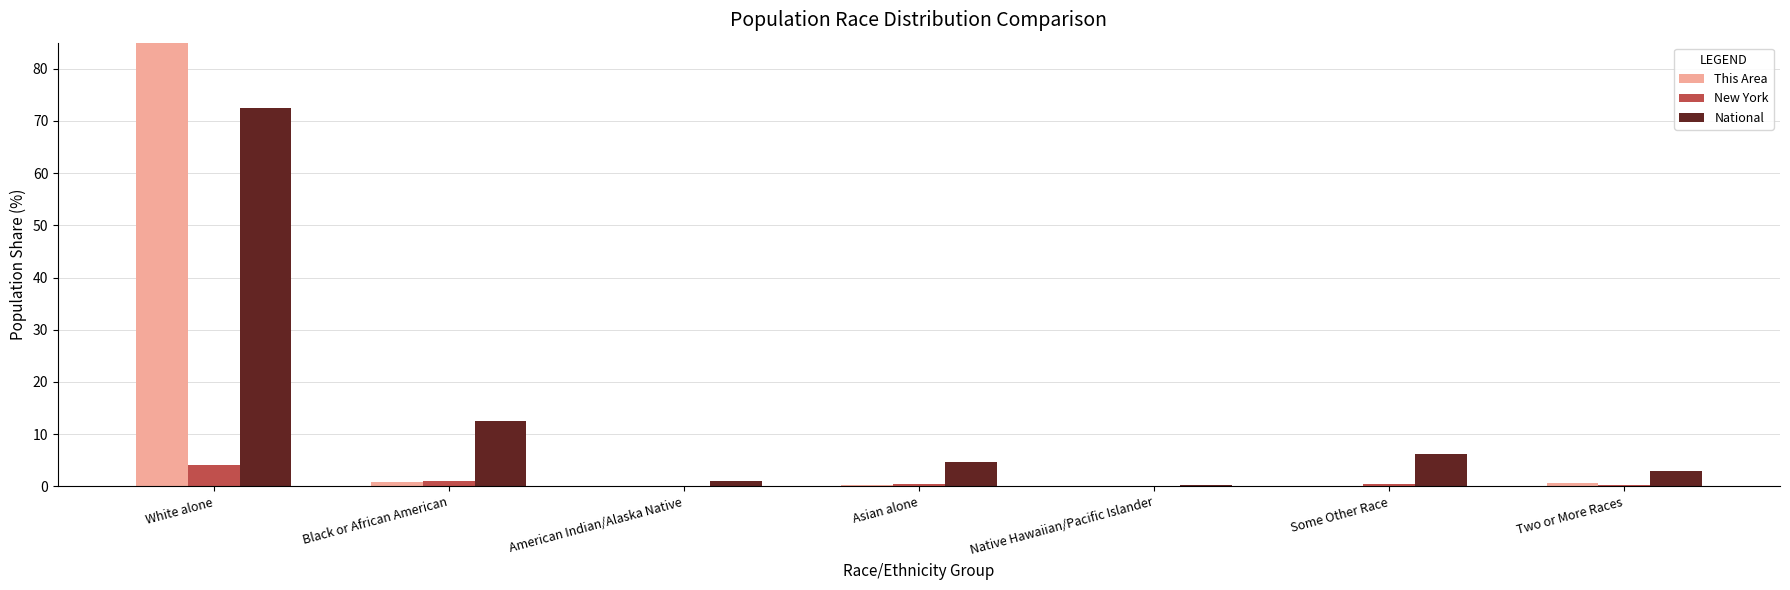

Reading left to right, list all the values displayed in this chart.

This Area: 98.2	0.9	0.0	0.2	0.0	0.1	0.6
New York: 4.1	1.0	0.0	0.5	0.0	0.5	0.2
National: 72.4	12.6	0.9	4.8	0.2	6.2	2.9